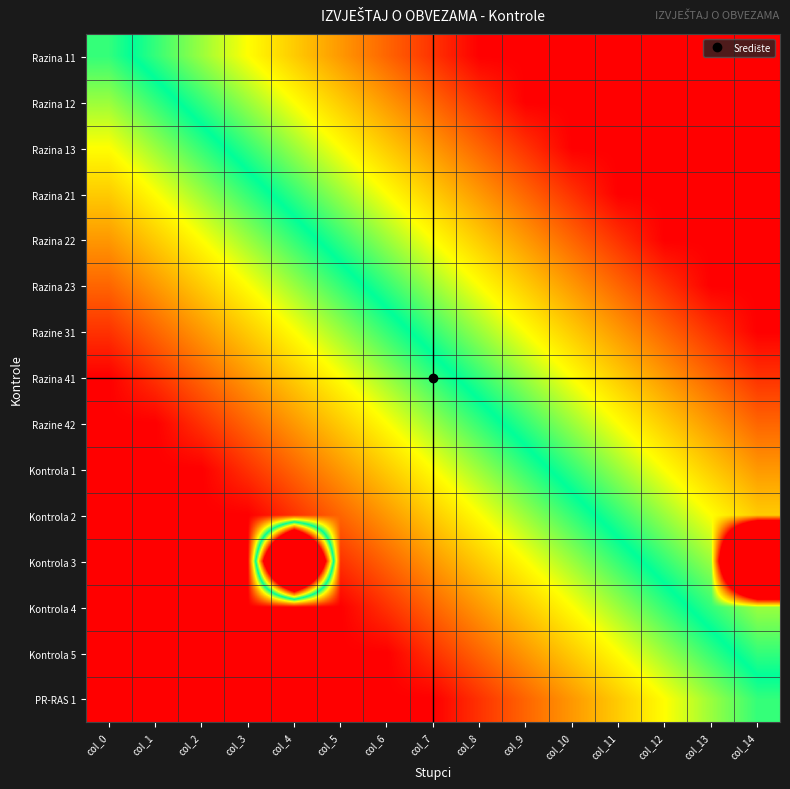

Reading left to right, what are all the values shown in this chart?

Razina 11: col_0=0.5	col_1=0.5	col_2=0.6	col_3=0.7	col_4=0.7	col_5=0.8	col_6=0.9	col_7=0.9	col_8=1.0	col_9=1.0	col_10=1.0	col_11=1.0	col_12=1.0	col_13=1.0	col_14=1.0
Razina 12: col_0=0.4	col_1=0.5	col_2=0.5	col_3=0.6	col_4=0.7	col_5=0.7	col_6=0.8	col_7=0.9	col_8=0.9	col_9=1.0	col_10=1.0	col_11=1.0	col_12=1.0	col_13=1.0	col_14=1.0
Razina 13: col_0=0.3	col_1=0.4	col_2=0.5	col_3=0.5	col_4=0.6	col_5=0.7	col_6=0.7	col_7=0.8	col_8=0.9	col_9=0.9	col_10=1.0	col_11=1.0	col_12=1.0	col_13=1.0	col_14=1.0
Razina 21: col_0=0.3	col_1=0.3	col_2=0.4	col_3=0.5	col_4=0.5	col_5=0.6	col_6=0.7	col_7=0.7	col_8=0.8	col_9=0.9	col_10=0.9	col_11=1.0	col_12=1.0	col_13=1.0	col_14=1.0
Razina 22: col_0=0.2	col_1=0.3	col_2=0.3	col_3=0.4	col_4=0.5	col_5=0.5	col_6=0.6	col_7=0.7	col_8=0.7	col_9=0.8	col_10=0.9	col_11=0.9	col_12=1.0	col_13=1.0	col_14=1.0
Razina 23: col_0=0.1	col_1=0.2	col_2=0.3	col_3=0.3	col_4=0.4	col_5=0.5	col_6=0.5	col_7=0.6	col_8=0.7	col_9=0.7	col_10=0.8	col_11=0.9	col_12=0.9	col_13=1.0	col_14=1.0
Razine 31: col_0=0.1	col_1=0.1	col_2=0.2	col_3=0.3	col_4=0.3	col_5=0.4	col_6=0.5	col_7=0.5	col_8=0.6	col_9=0.7	col_10=0.7	col_11=0.8	col_12=0.9	col_13=0.9	col_14=1.0
Razina 41: col_0=0.0	col_1=0.1	col_2=0.1	col_3=0.2	col_4=0.3	col_5=0.3	col_6=0.4	col_7=0.5	col_8=0.5	col_9=0.6	col_10=0.7	col_11=0.7	col_12=0.8	col_13=0.9	col_14=0.9
Razine 42: col_0=0.0	col_1=0.0	col_2=0.1	col_3=0.1	col_4=0.2	col_5=0.3	col_6=0.3	col_7=0.4	col_8=0.5	col_9=0.5	col_10=0.6	col_11=0.7	col_12=0.7	col_13=0.8	col_14=0.9
Kontrola 1: col_0=0.0	col_1=0.0	col_2=0.0	col_3=0.1	col_4=0.1	col_5=0.2	col_6=0.3	col_7=0.3	col_8=0.4	col_9=0.5	col_10=0.5	col_11=0.6	col_12=0.7	col_13=0.7	col_14=0.8
Kontrola 2: col_0=0.0	col_1=0.0	col_2=0.0	col_3=0.0	col_4=0.1	col_5=0.1	col_6=0.2	col_7=0.3	col_8=0.3	col_9=0.4	col_10=0.5	col_11=0.5	col_12=0.6	col_13=0.7	col_14=0.7
Kontrola 3: col_0=0.0	col_1=0.0	col_2=0.0	col_3=0.0	col_4=3.0	col_5=0.1	col_6=0.1	col_7=0.2	col_8=0.3	col_9=0.3	col_10=0.4	col_11=0.5	col_12=0.5	col_13=0.6	col_14=3.0
Kontrola 4: col_0=0.0	col_1=0.0	col_2=0.0	col_3=0.0	col_4=0.0	col_5=0.0	col_6=0.1	col_7=0.1	col_8=0.2	col_9=0.3	col_10=0.3	col_11=0.4	col_12=0.5	col_13=0.5	col_14=0.6
Kontrola 5: col_0=0.0	col_1=0.0	col_2=0.0	col_3=0.0	col_4=0.0	col_5=0.0	col_6=0.0	col_7=0.1	col_8=0.1	col_9=0.2	col_10=0.3	col_11=0.3	col_12=0.4	col_13=0.5	col_14=0.5
PR-RAS 1: col_0=0.0	col_1=0.0	col_2=0.0	col_3=0.0	col_4=0.0	col_5=0.0	col_6=0.0	col_7=0.0	col_8=0.1	col_9=0.1	col_10=0.2	col_11=0.3	col_12=0.3	col_13=0.4	col_14=0.5